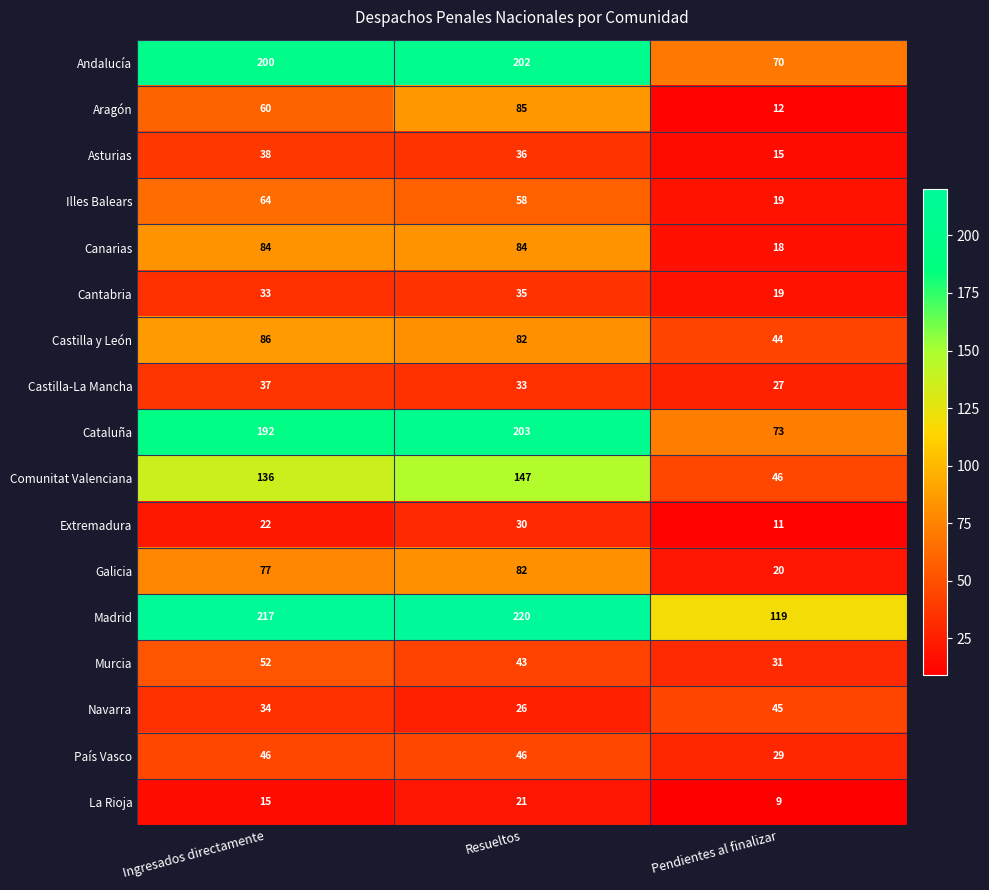

The value of Extremadura at Ingresados directamente is 9. True or false?

False